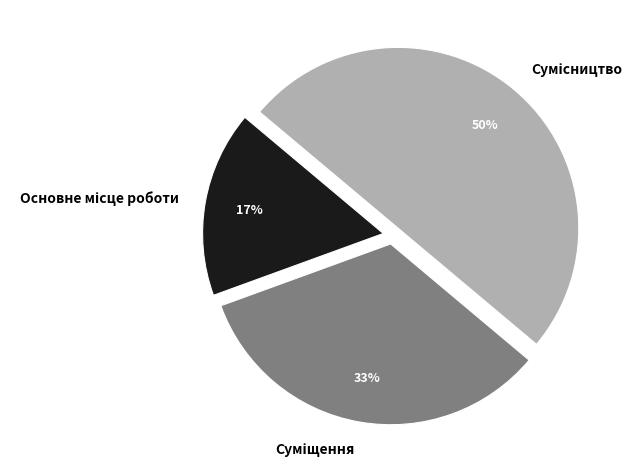

To the nearest percent, what is the difference between the largest and smallest slice percentages?

33%